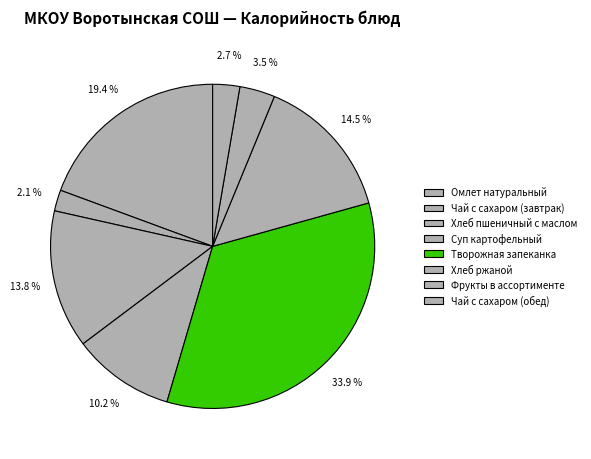

Rank the categories by value from lowest to highest.

Чай с сахаром (завтрак), Чай с сахаром (обед), Фрукты в ассортименте, Суп картофельный, Хлеб пшеничный с маслом, Хлеб ржаной, Омлет натуральный, Творожная запеканка